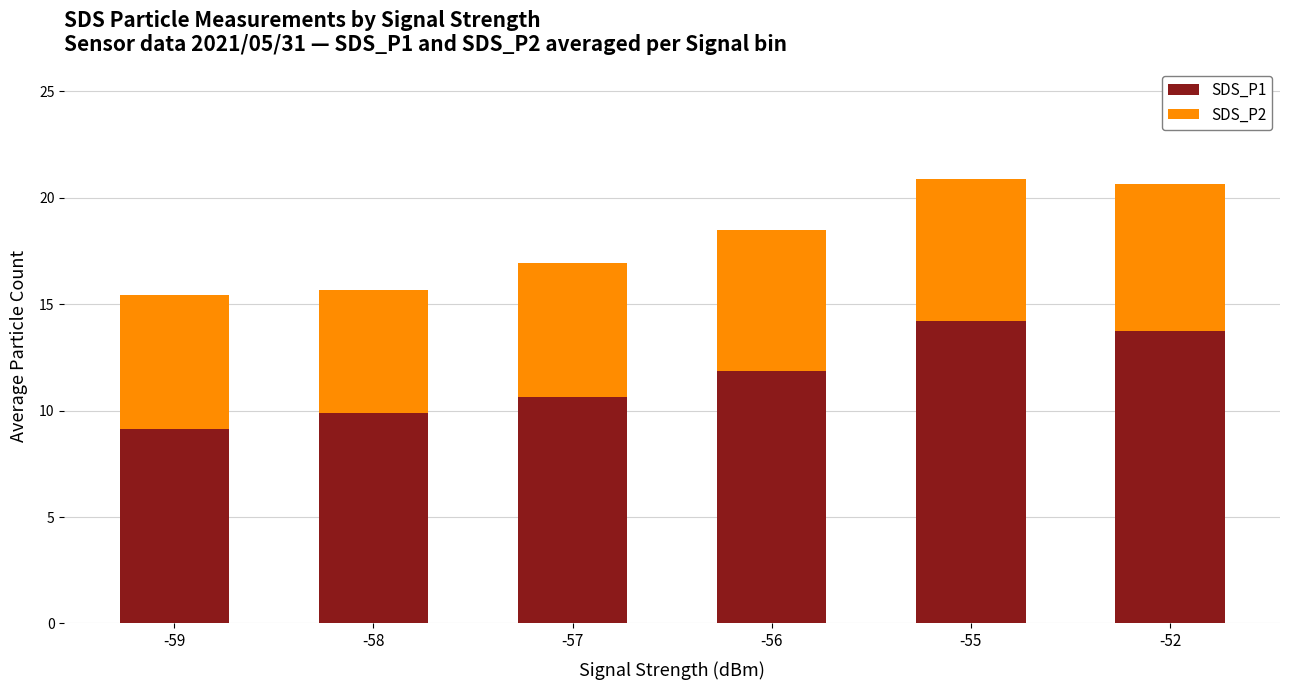

What is the difference between the maximum and minimum values in the SDS_P1 series?

5.1